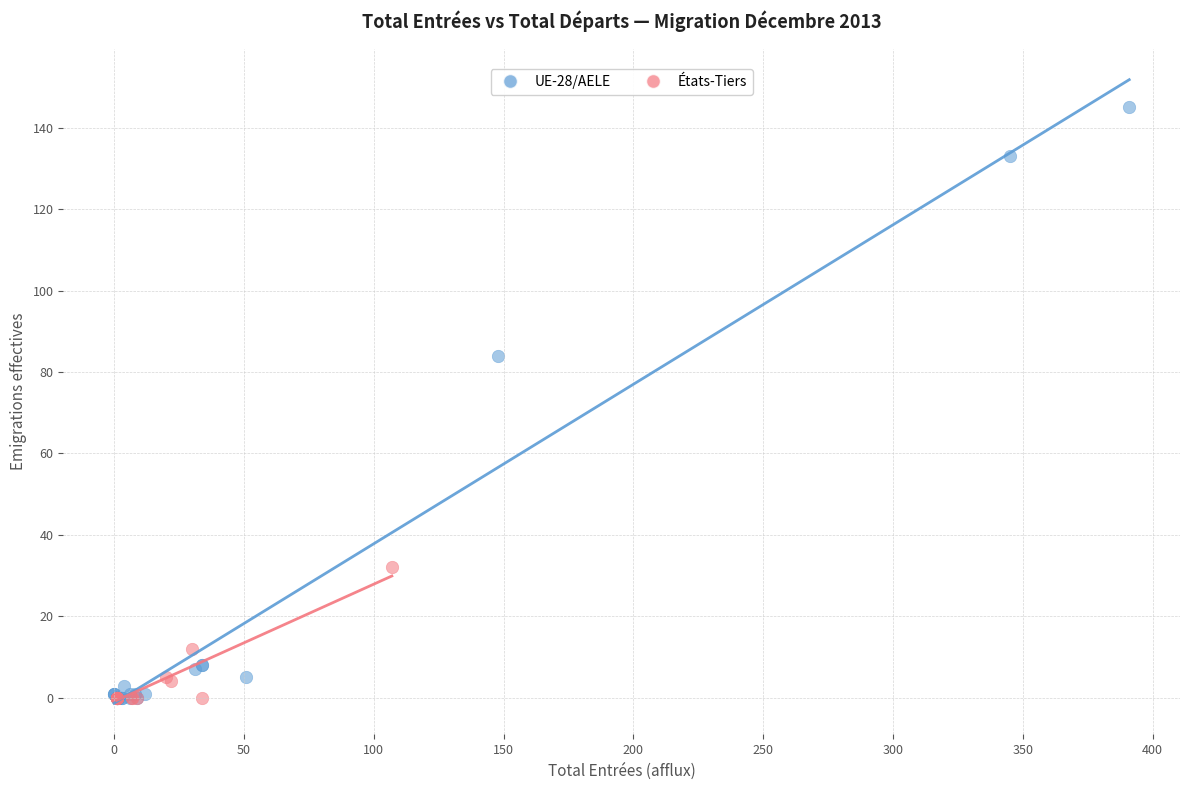

Which series reaches the maximum Y coordinate?

UE-28/AELE